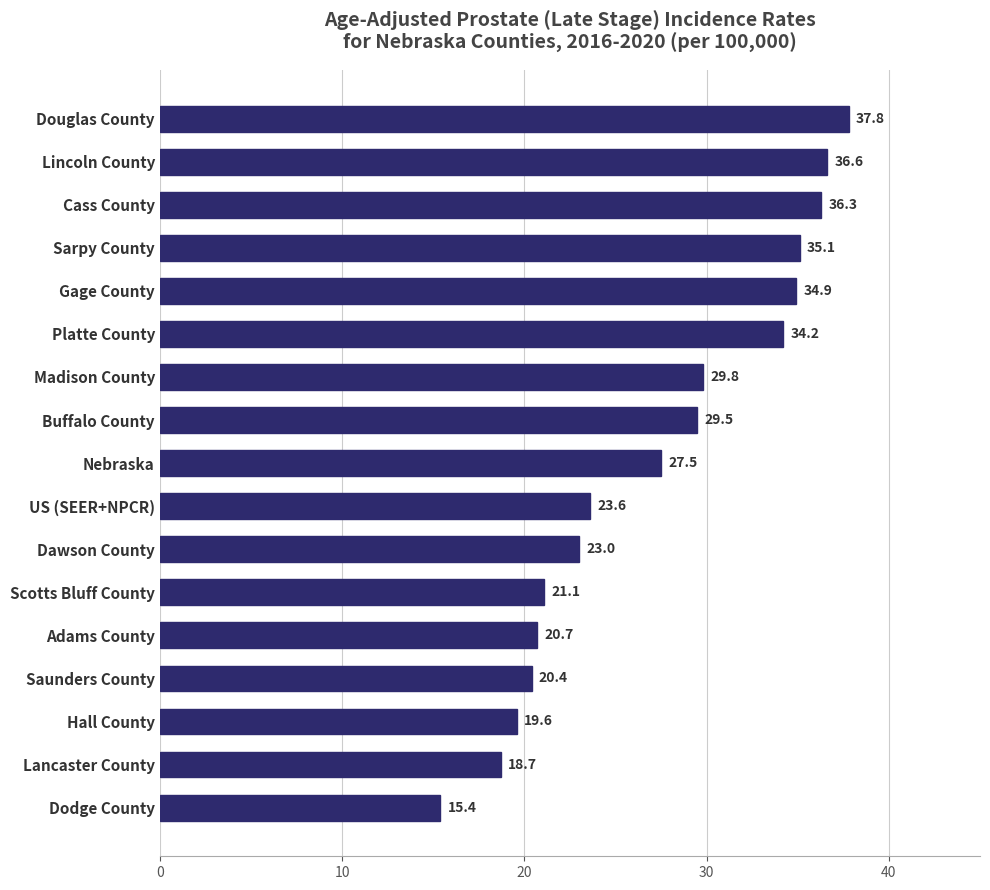

Reading top to bottom, transcribe all the data shown in this chart.

37.8	36.6	36.3	35.1	34.9	34.2	29.8	29.5	27.5	23.6	23.0	21.1	20.7	20.4	19.6	18.7	15.4